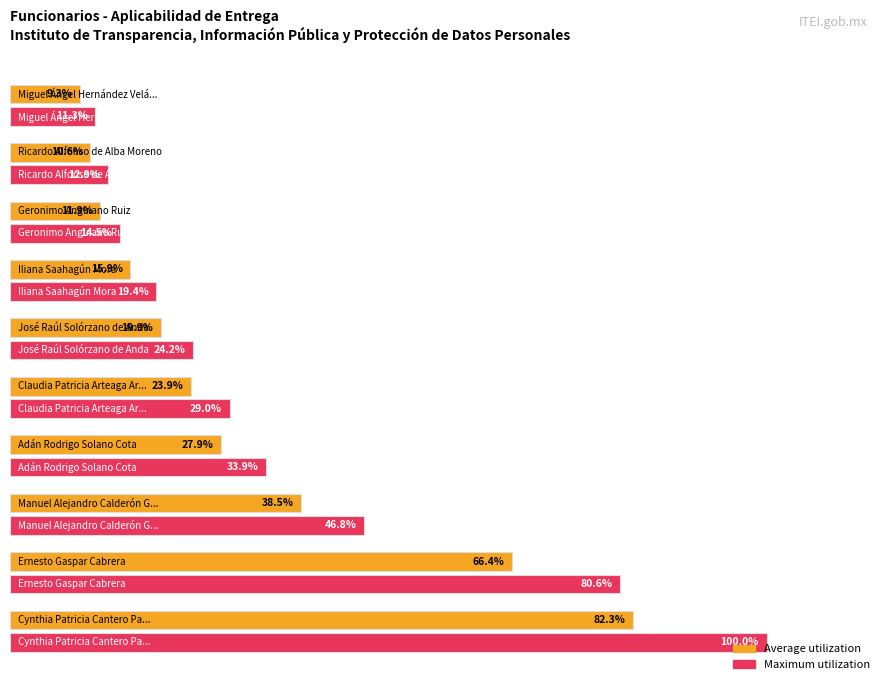

Which series has the largest range (max minus min)?

Maximum utilization